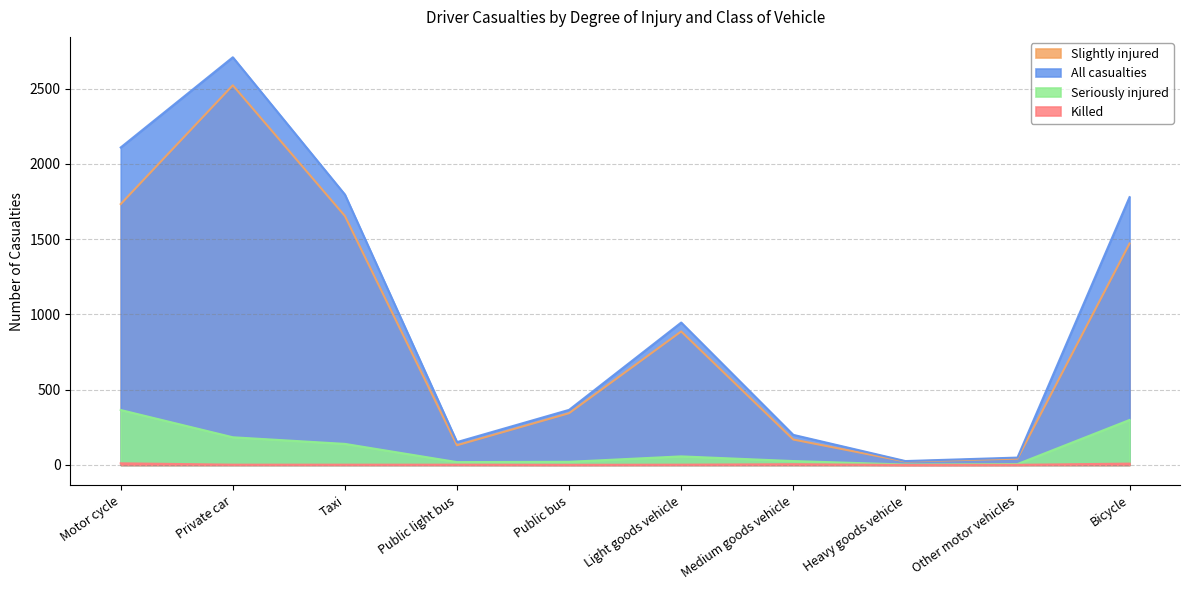

True or false: Seriously injured has more than 0 points higher than both neighbors.

True